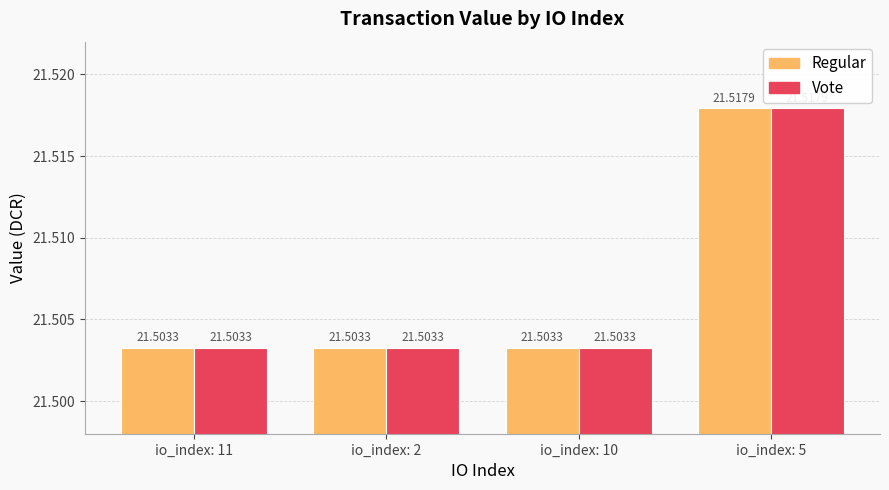

The Vote series shows 11.8 at io_index: 10. True or false?

False